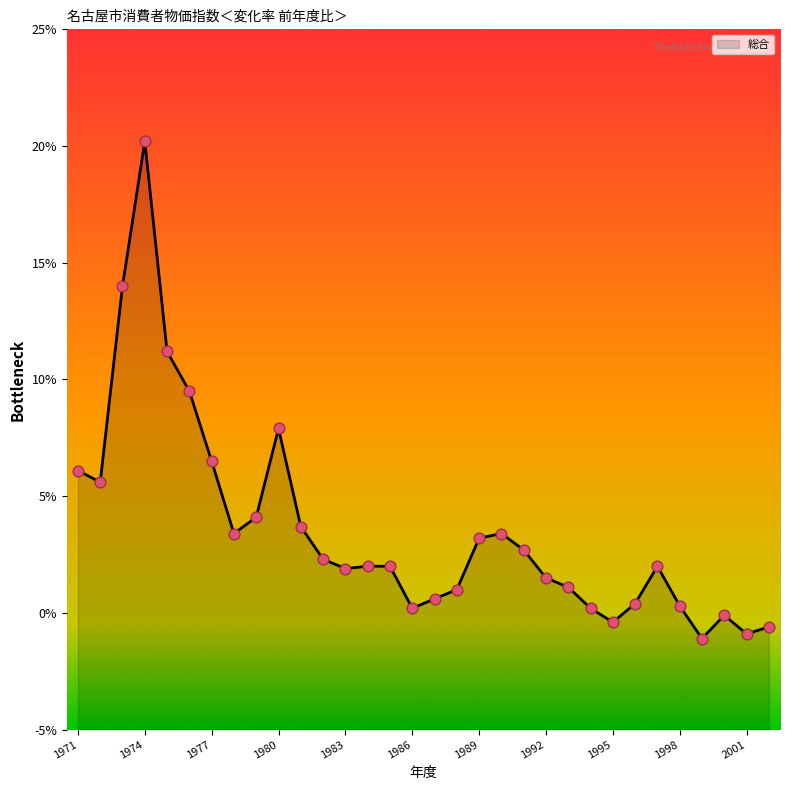

Which has a higher value, 2001 or 1991?

1991